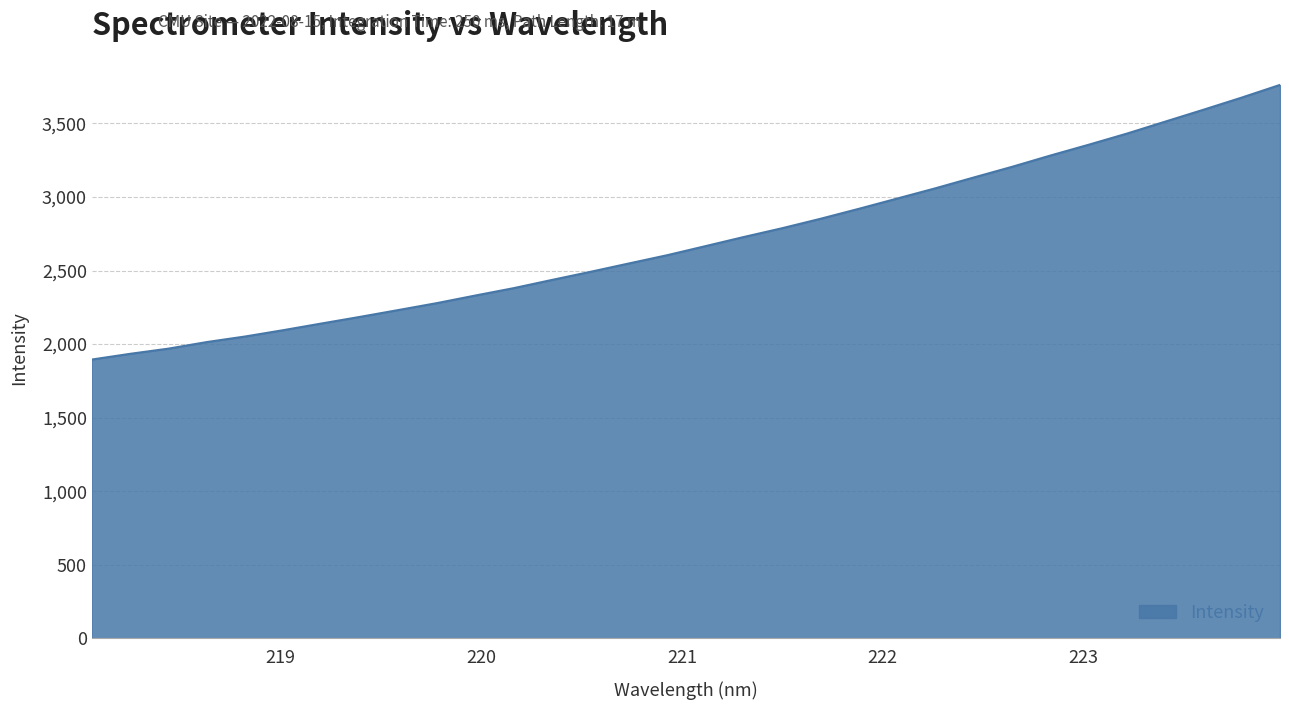

What is the difference between the maximum and minimum values?

1866.9